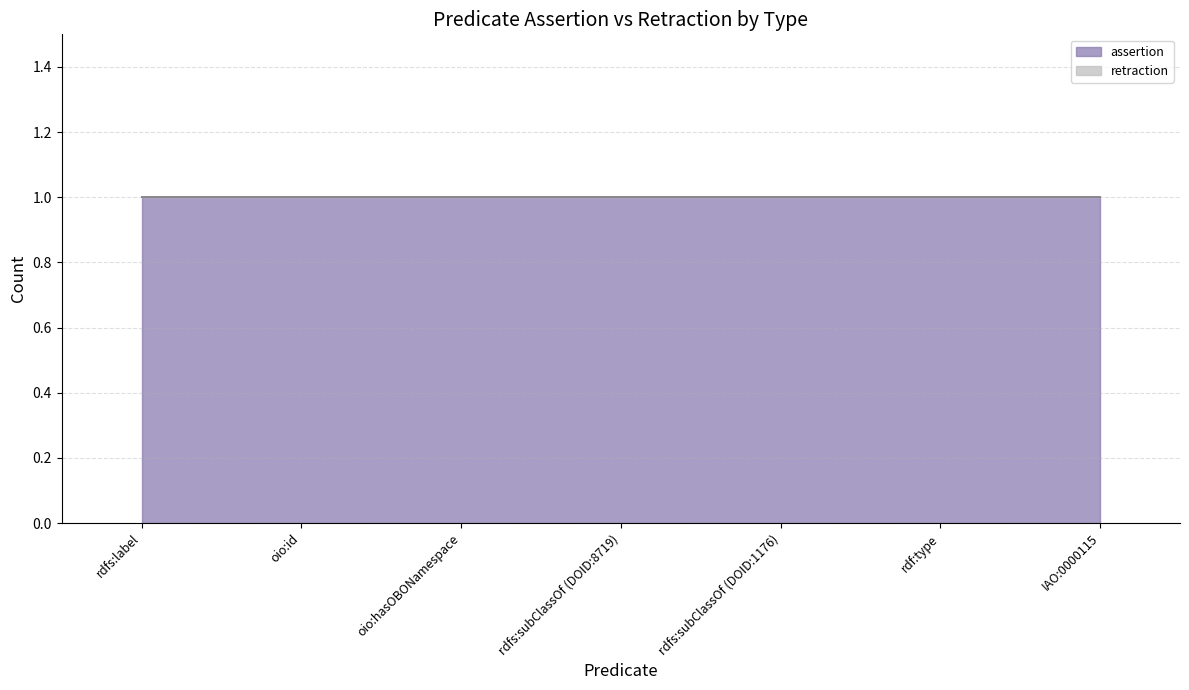

At which category is the sum across all series the highest?

rdfs:label